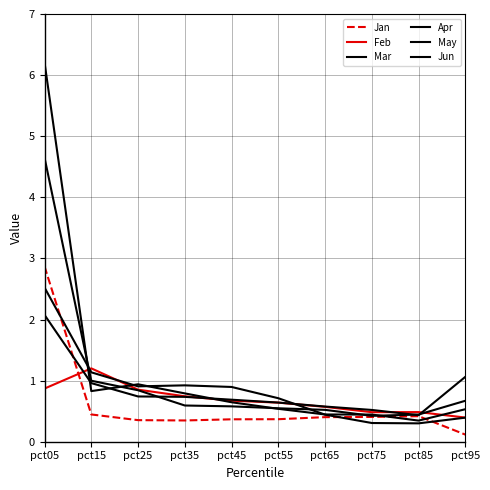

Is this an area chart (filled region under the line)?

No